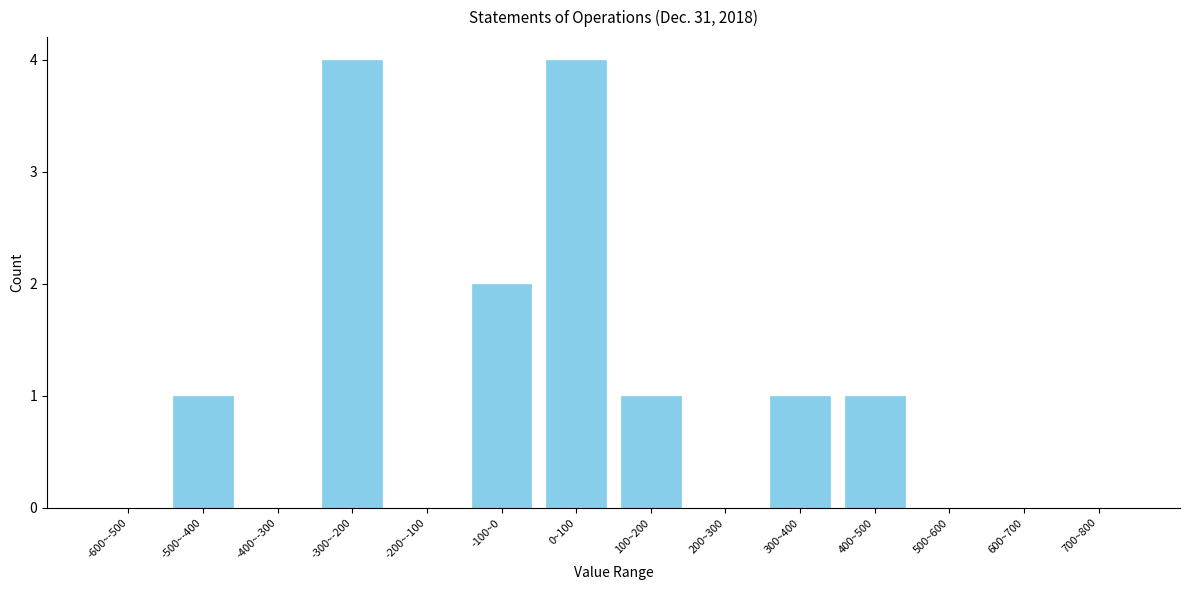

Reading right to left, transcribe all the data shown in this chart.

700~800=0	600~700=0	500~600=0	400~500=1	300~400=1	200~300=0	100~200=1	0~100=4	-100~0=2	-200~-100=0	-300~-200=4	-400~-300=0	-500~-400=1	-600~-500=0